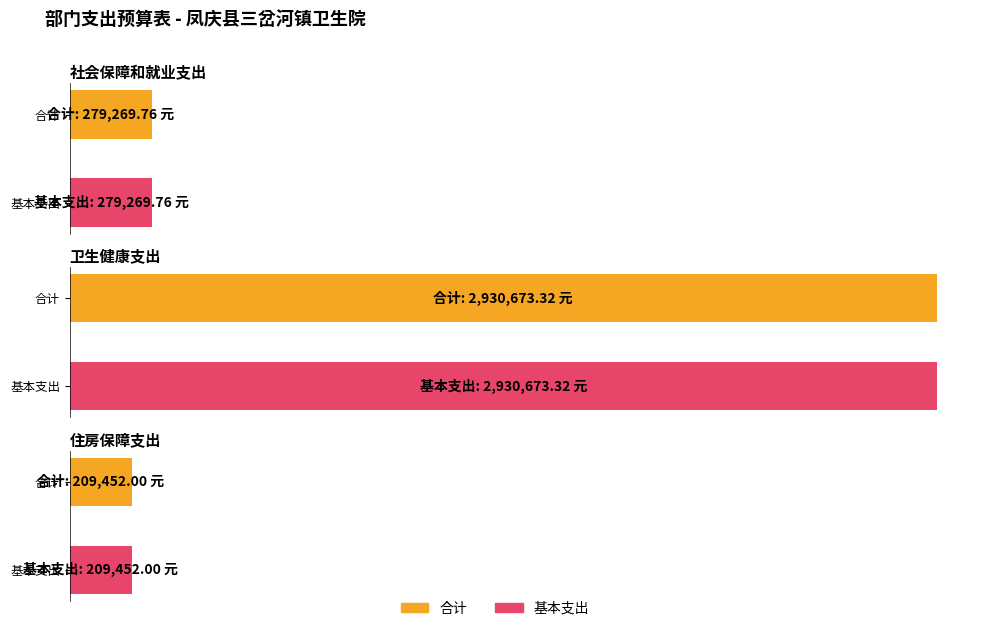

Between 社会保障和就业支出 and 住房保障支出, which series saw the biggest shift?

合计